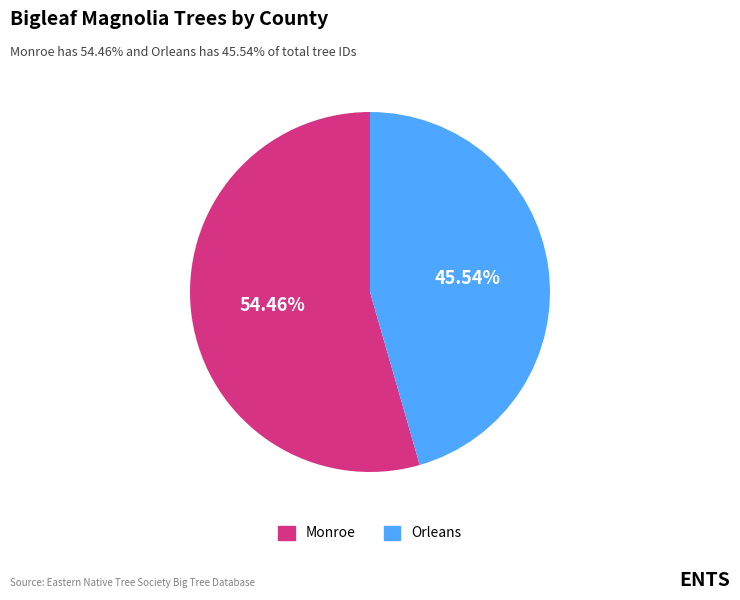

Combined, what portion of the pie is Monroe and Orleans?

100.0%